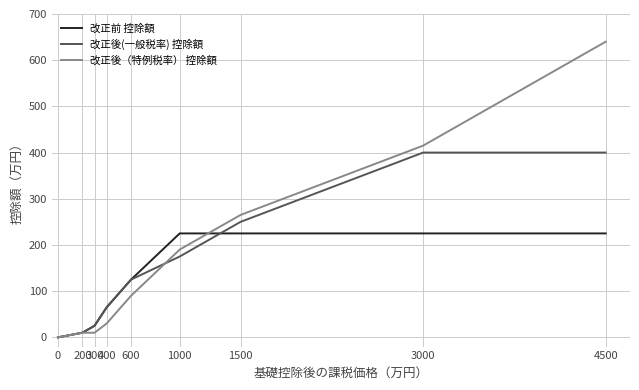

Rank the series by their average value, from highest to lowest.

改正後（特例税率） 控除額, 改正後(一般税率) 控除額, 改正前 控除額